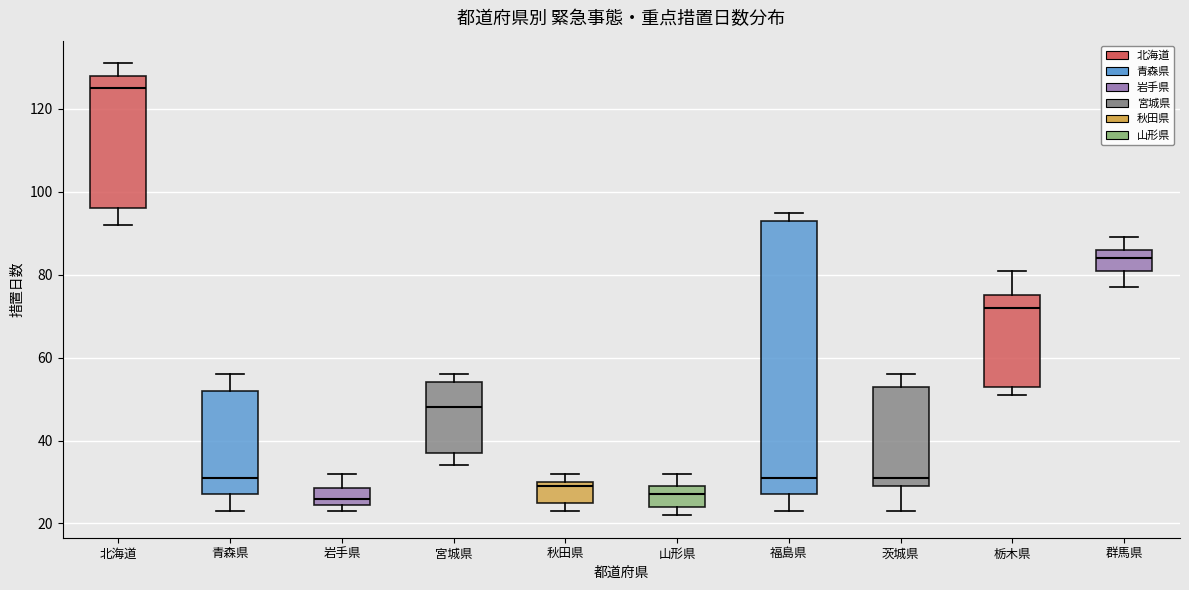

Reading left to right, transcribe this box plot: for each box, give where its median line is, the range the box spans, and where its two whiskers end, as read against the y-axis. The values are not printed on the chart, so give them approximately, as read against the axis.

北海道: median 126, box 96 to 128, whiskers 92 to 132
青森県: median 32, box 28 to 52, whiskers 24 to 56
岩手県: median 26, box 24 to 28, whiskers 24 (just below the box's lower edge) to 32
宮城県: median 48, box 38 to 54, whiskers 34 to 56
秋田県: median 30 (just below the box's upper edge), box 26 to 30, whiskers 24 to 32
山形県: median 28, box 24 to 30, whiskers 22 to 32
福島県: median 32, box 28 to 94, whiskers 24 to 96
茨城県: median 32, box 30 to 54, whiskers 24 to 56
栃木県: median 72, box 54 to 76, whiskers 52 to 82
群馬県: median 84, box 82 to 86, whiskers 78 to 90